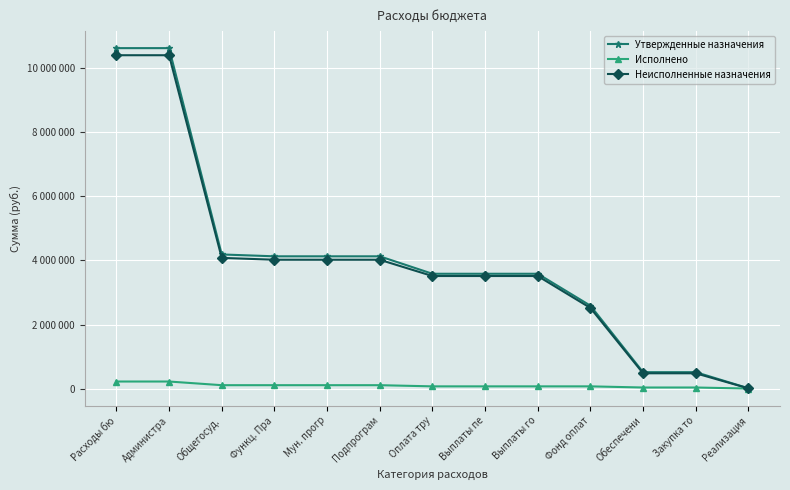

What is the difference between the Утвержденные назначения values at Расходы бю and Выплаты го?

7038200.0